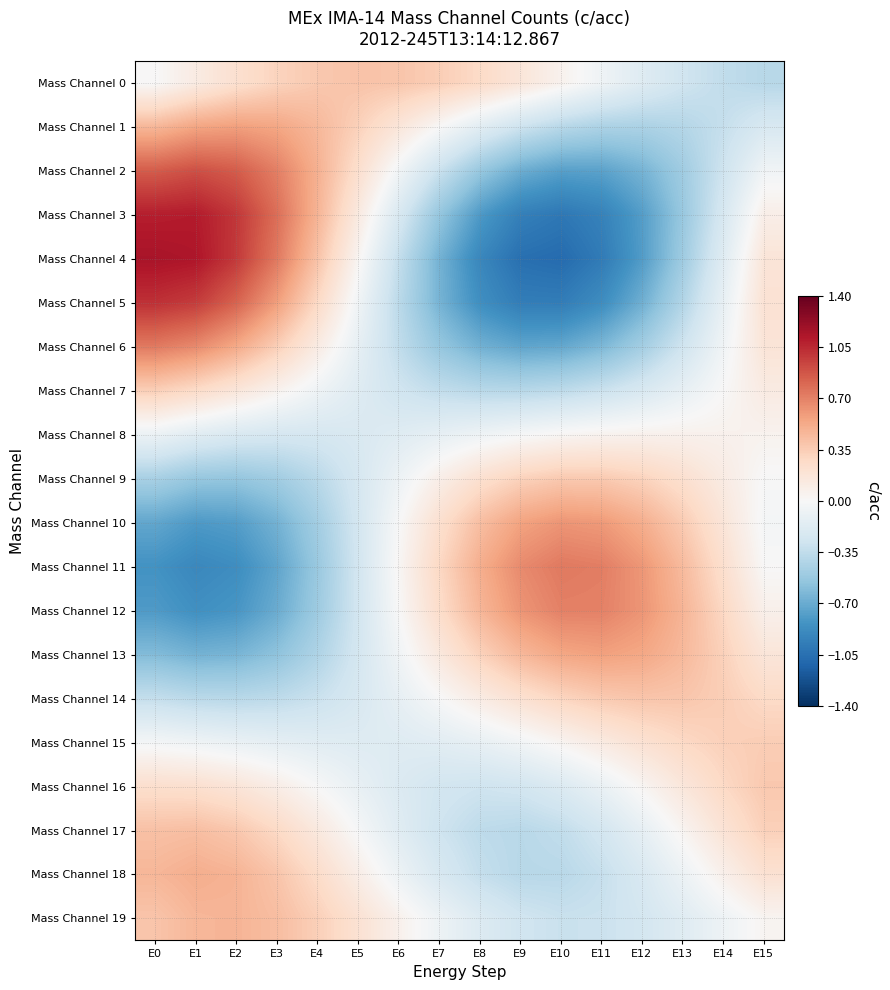

At how many categories does at least one series exceed 0?

16